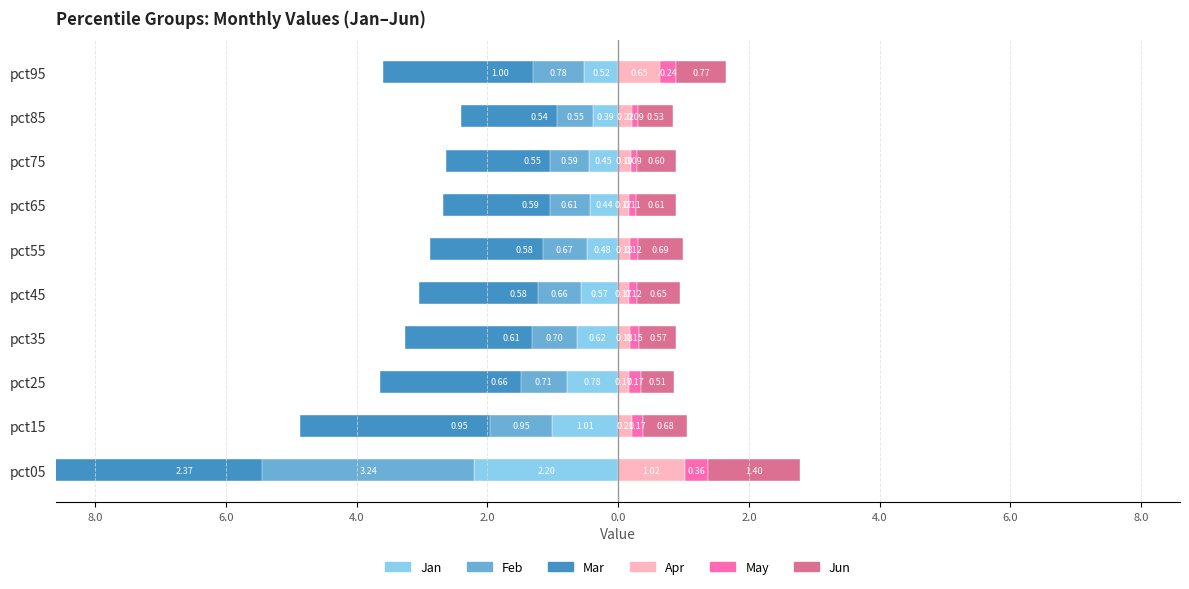

What are all the series names shown in the legend?

Jan, Feb, Mar, Apr, May, Jun